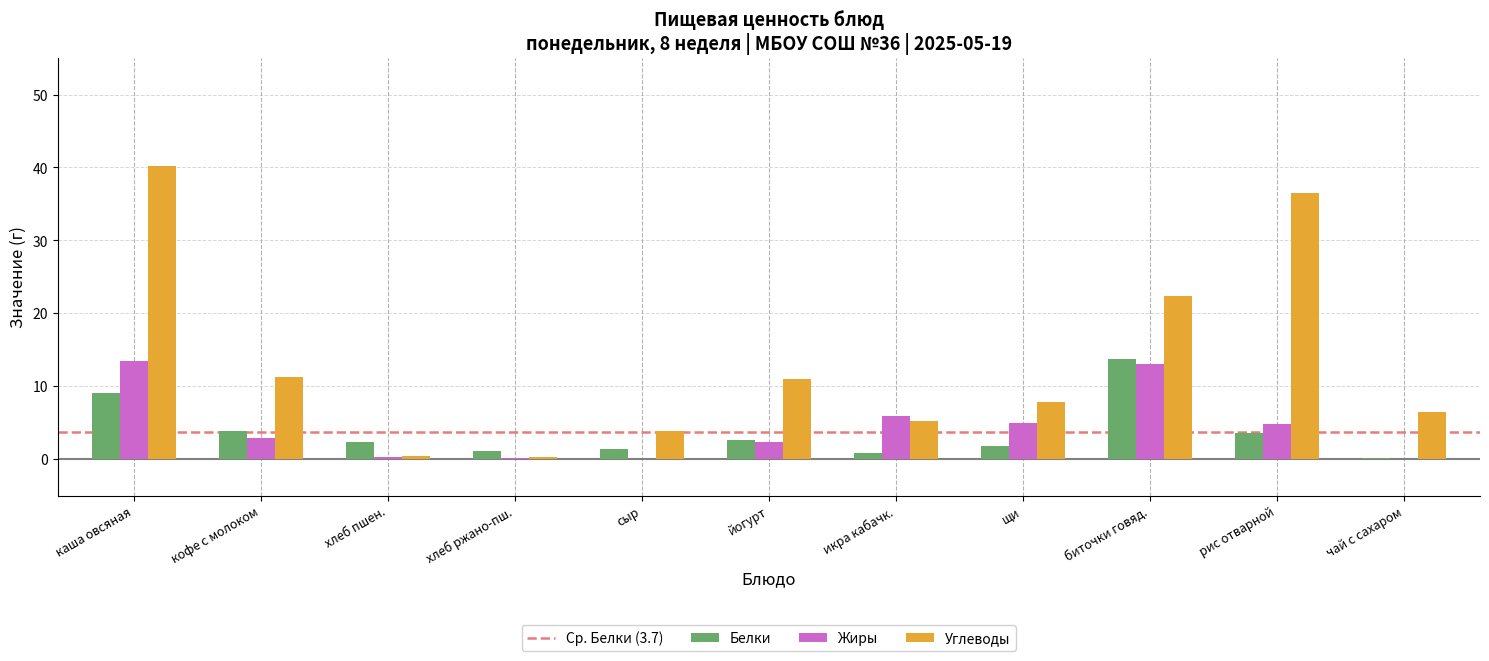

How many categories are shown in the chart?

11